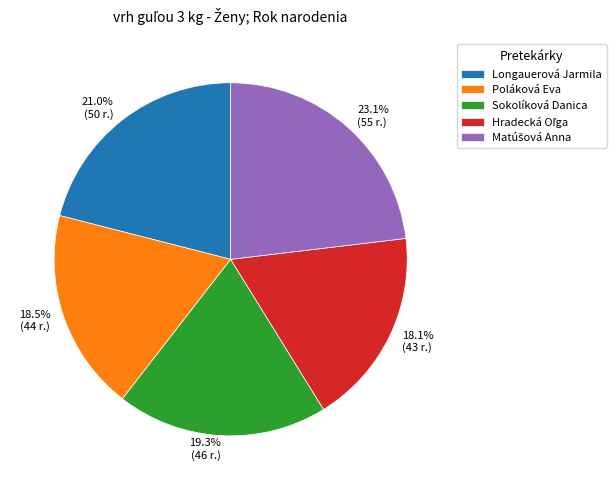

To the nearest percent, what percentage of the pie is Sokolíková Danica?

19%